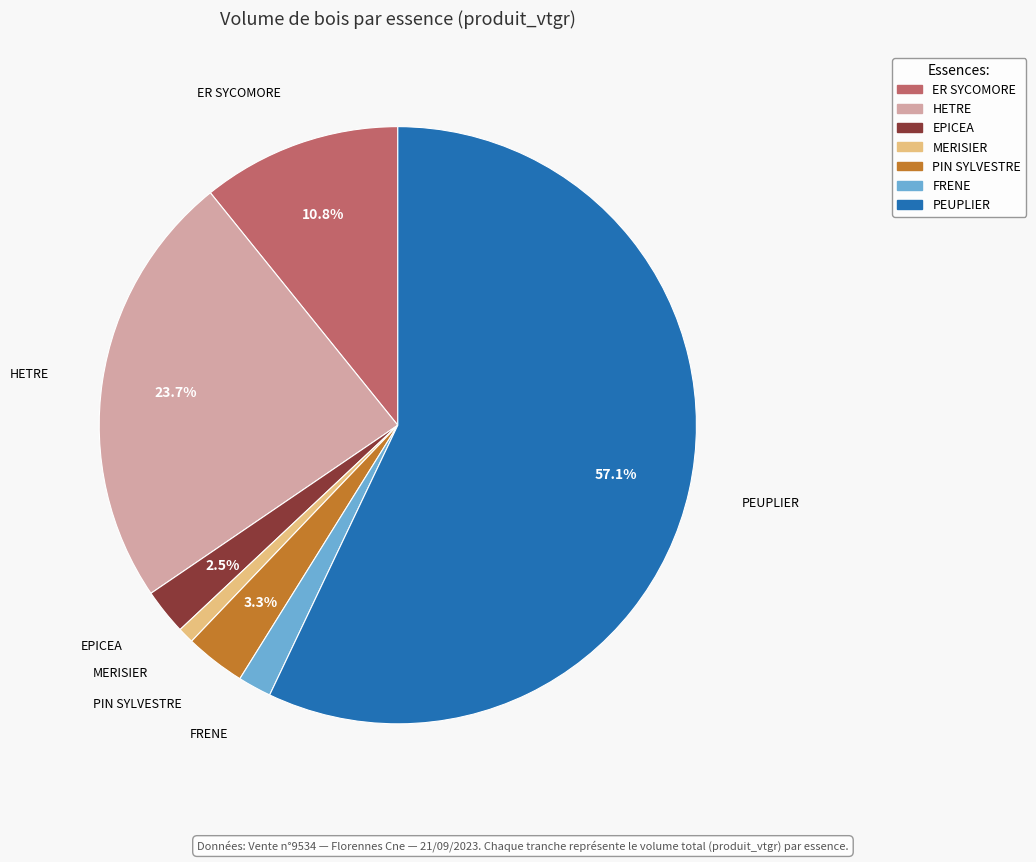

How many slices are in this pie chart?

7